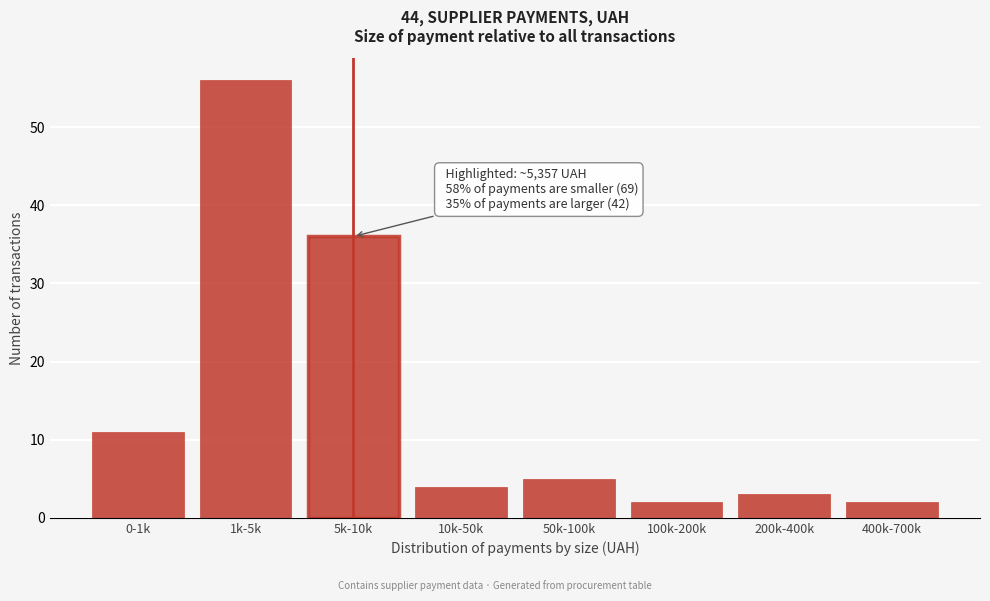

Reading left to right, list all the values displayed in this chart.

0-1k=11	1k-5k=56	5k-10k=36	10k-50k=4	50k-100k=5	100k-200k=2	200k-400k=3	400k-700k=2